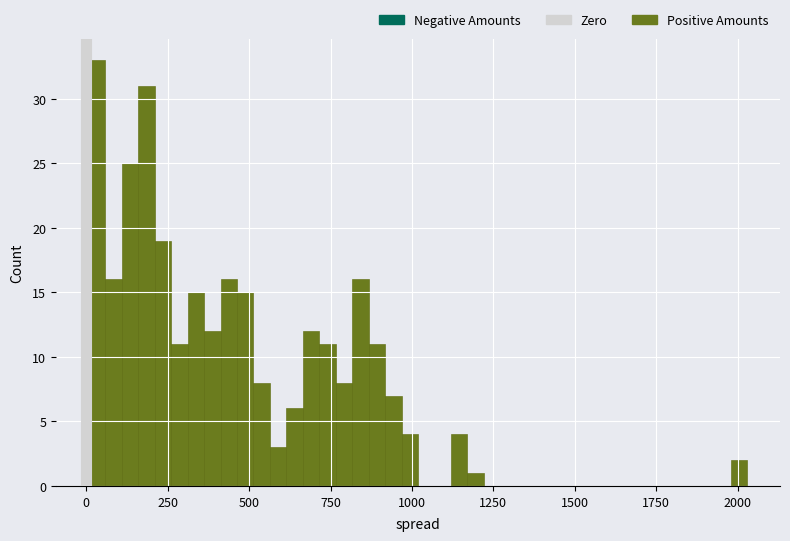

Around what value on the x-axis is the tallest bar? Give the approximate position of its centre, as read against the axis.

50